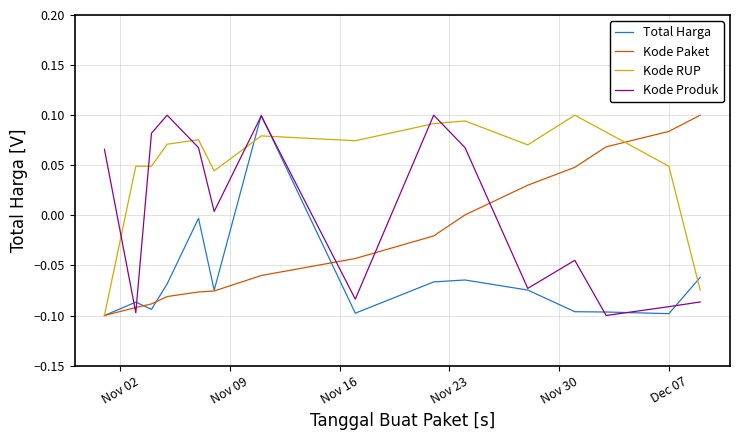

Which series has the largest total across all categories?

Kode RUP